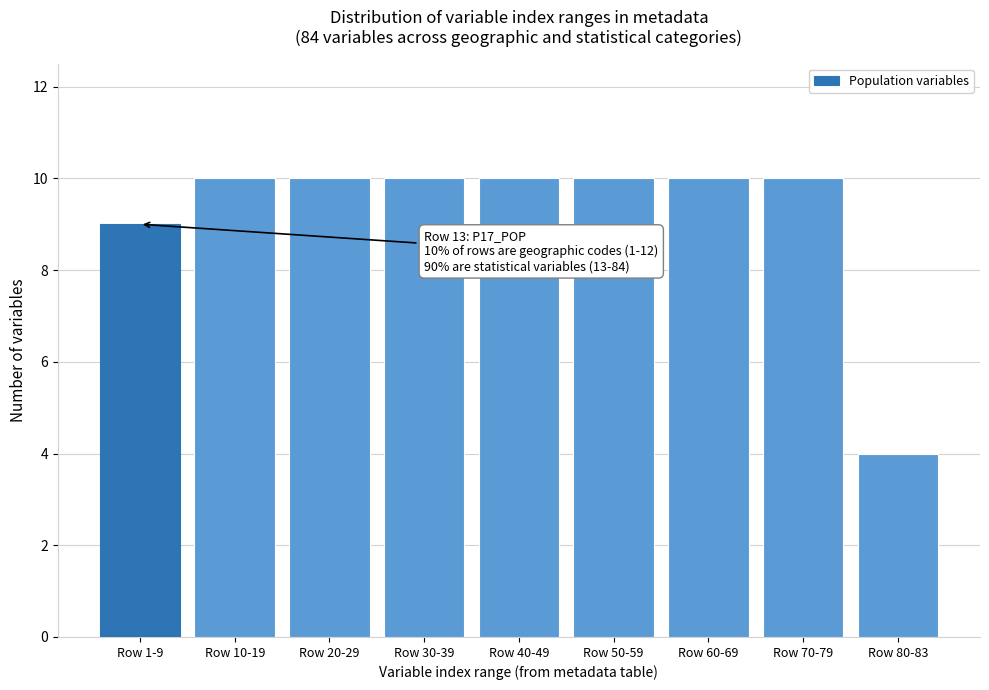

Reading right to left, transcribe all the data shown in this chart.

Row 80-83=4	Row 70-79=10	Row 60-69=10	Row 50-59=10	Row 40-49=10	Row 30-39=10	Row 20-29=10	Row 10-19=10	Row 1-9=9